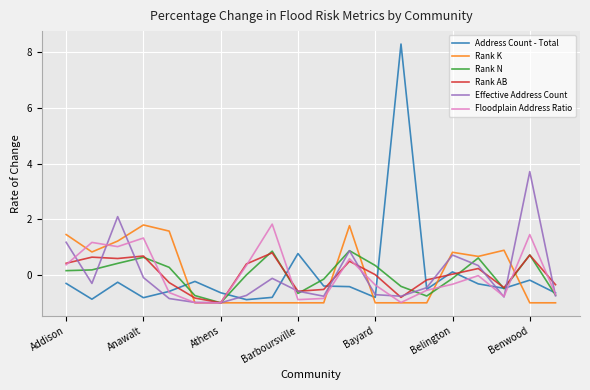

What is the minimum value for Rank N?

-1.0